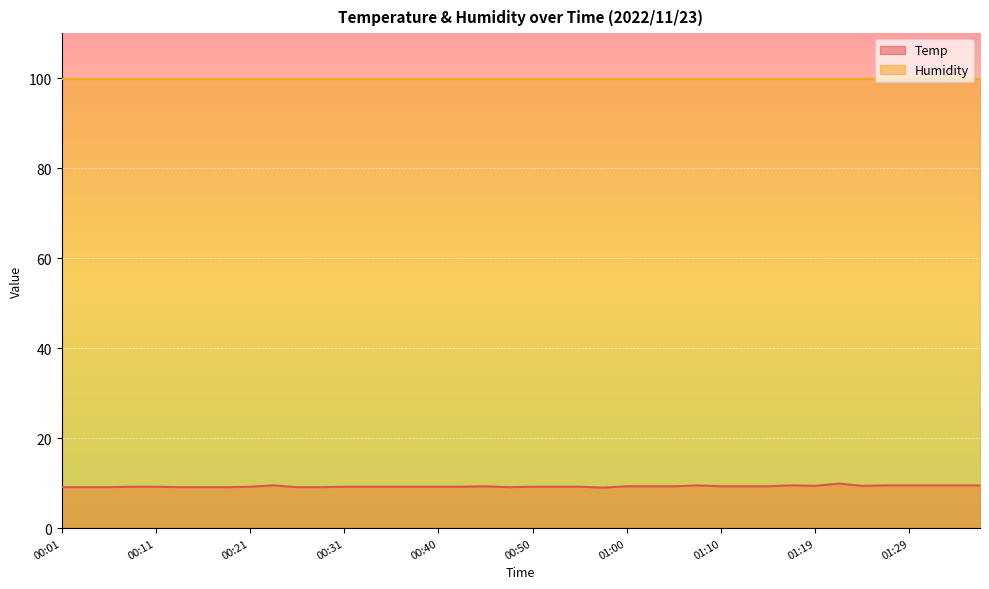

What is the ratio of the value at 01:12 to the value at 00:28?

1.0